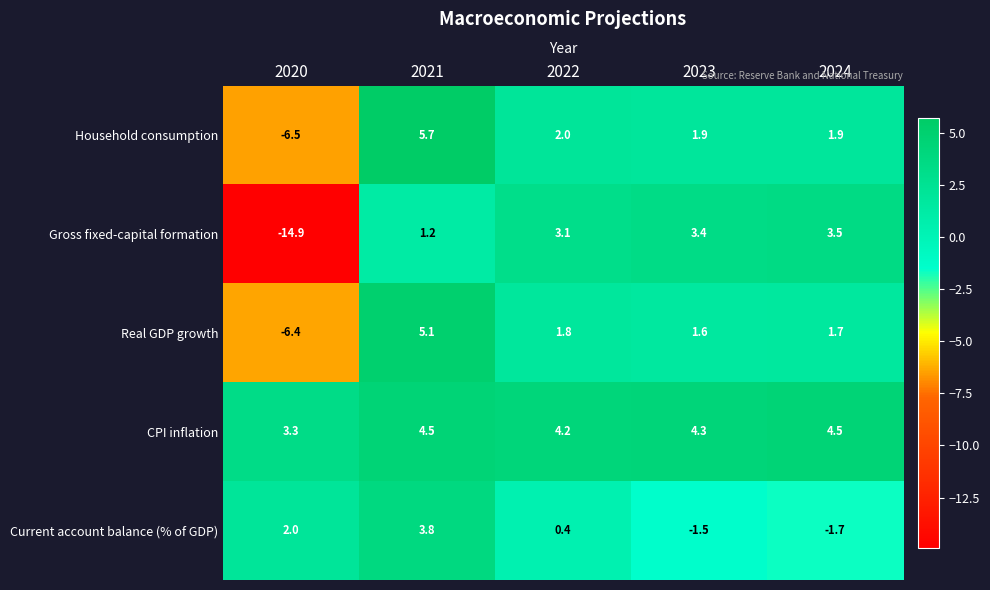

Reading right to left, what are all the values shown in this chart?

Household consumption: 1.9	1.9	2.0	5.7	-6.5
Gross fixed-capital formation: 3.5	3.4	3.1	1.2	-14.9
Real GDP growth: 1.7	1.6	1.8	5.1	-6.4
CPI inflation: 4.5	4.3	4.2	4.5	3.3
Current account balance (% of GDP): -1.7	-1.5	0.4	3.8	2.0